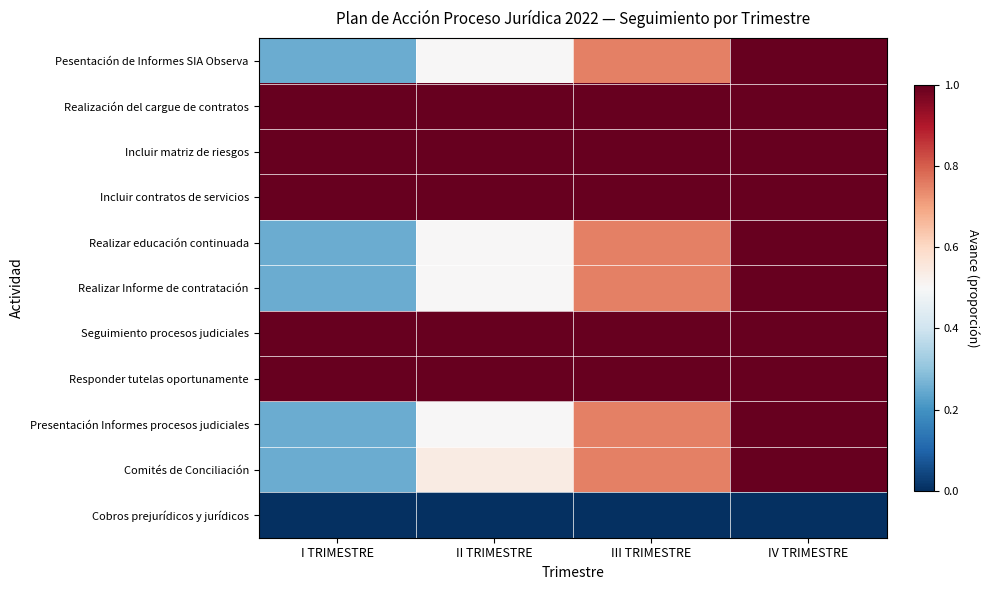

Which series has the largest range (max minus min)?

Pesentación de Informes SIA Observa